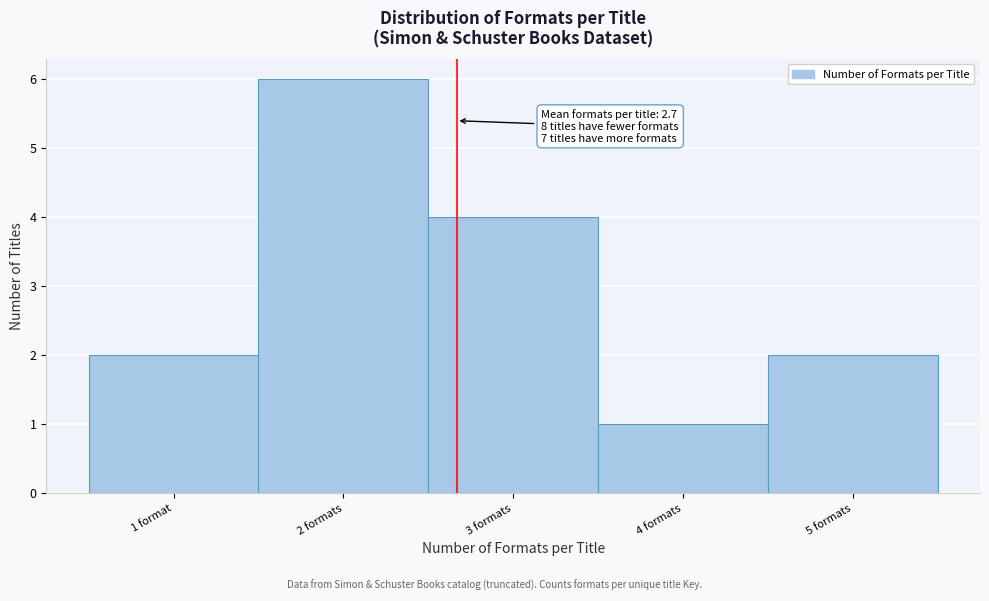

Reading left to right, what are all the values shown in this chart?

1 format=2	2 formats=6	3 formats=4	4 formats=1	5 formats=2